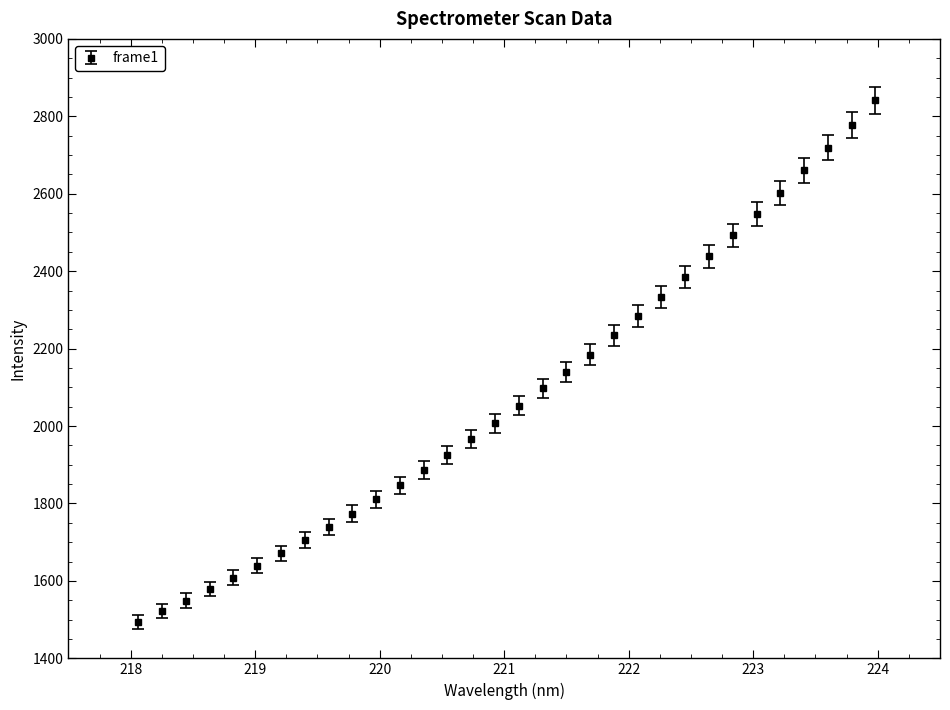

What is the average value?

2078.6